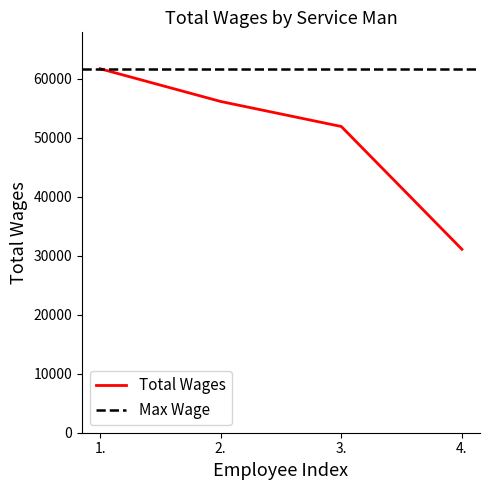

Which label corresponds to the smallest value in the chart?

4.